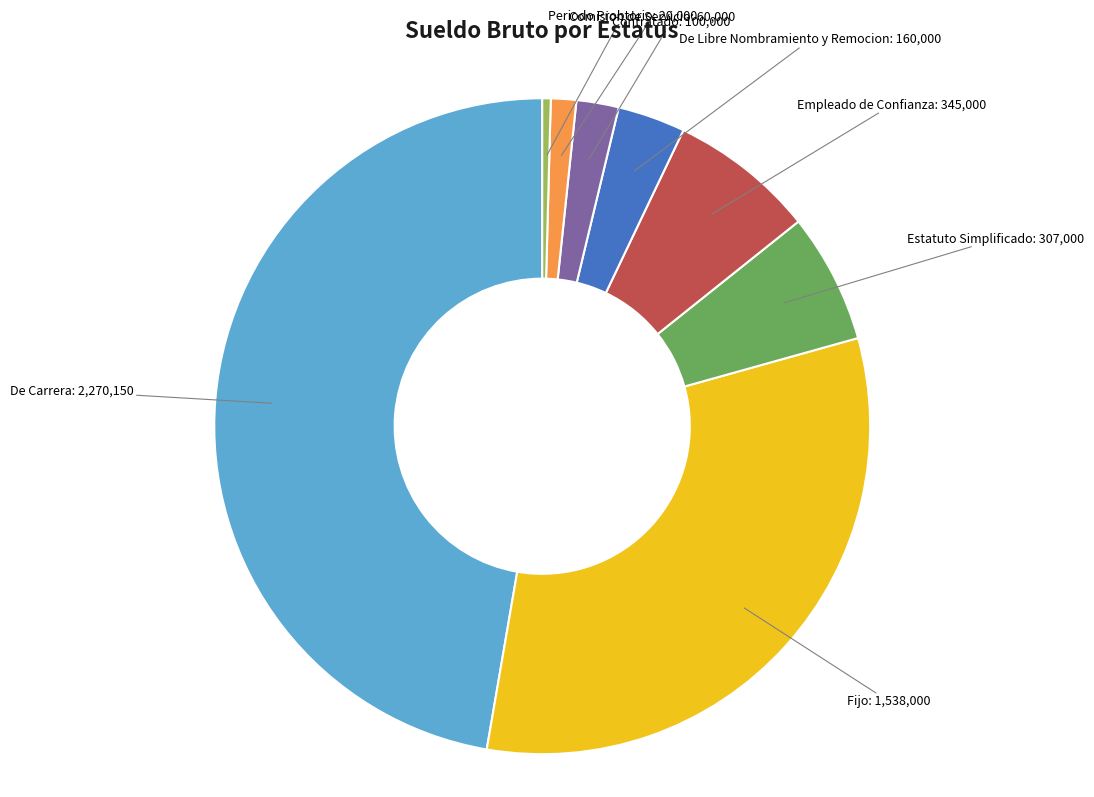

Is there any slice that represents more than half of the pie?

No